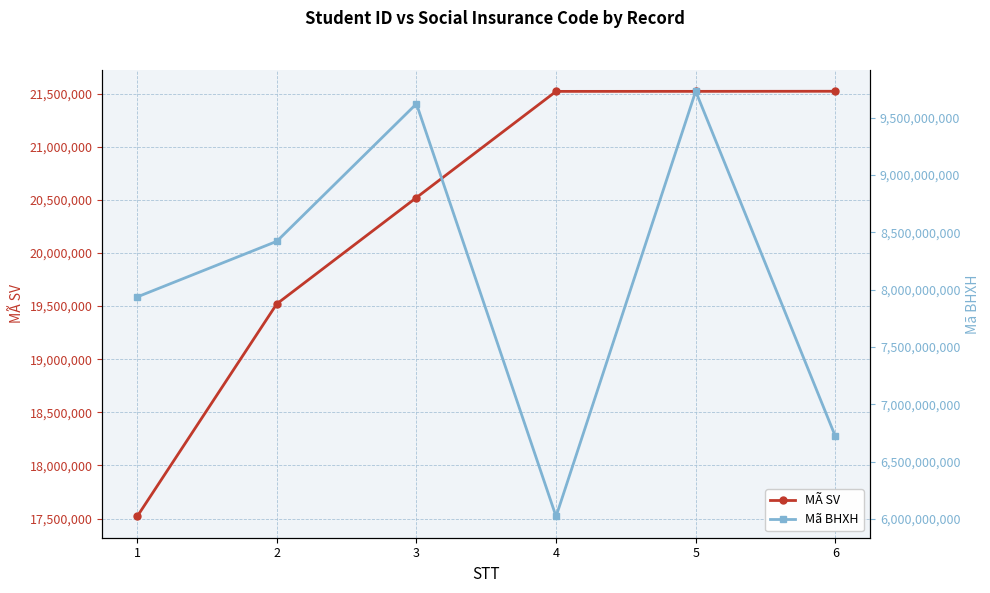

True or false: Mã BHXH and MÃ SV cross at least once.

False